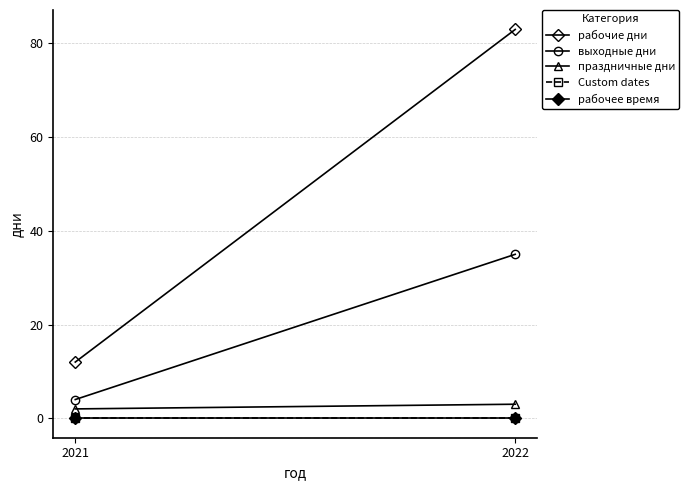

What is the difference between the highest and lowest values at 2021?

12